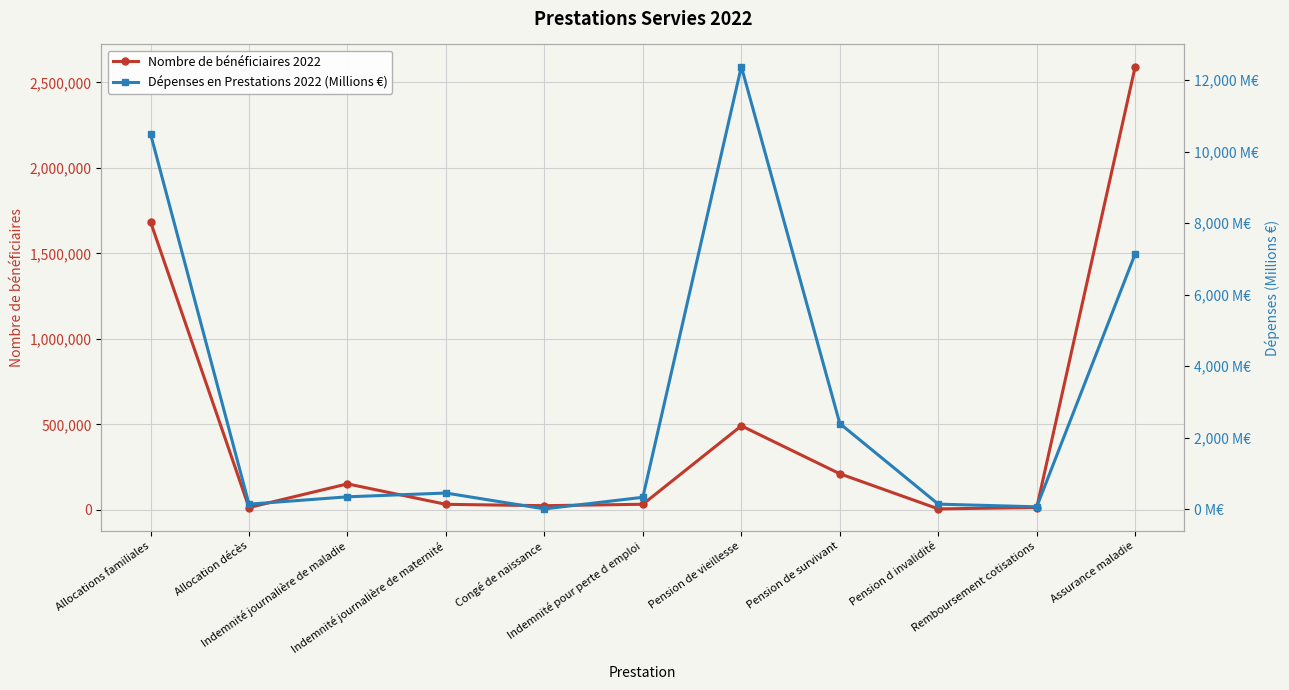

True or false: Nombre de bénéficiaires 2022 has more than 0 points higher than both neighbors.

True